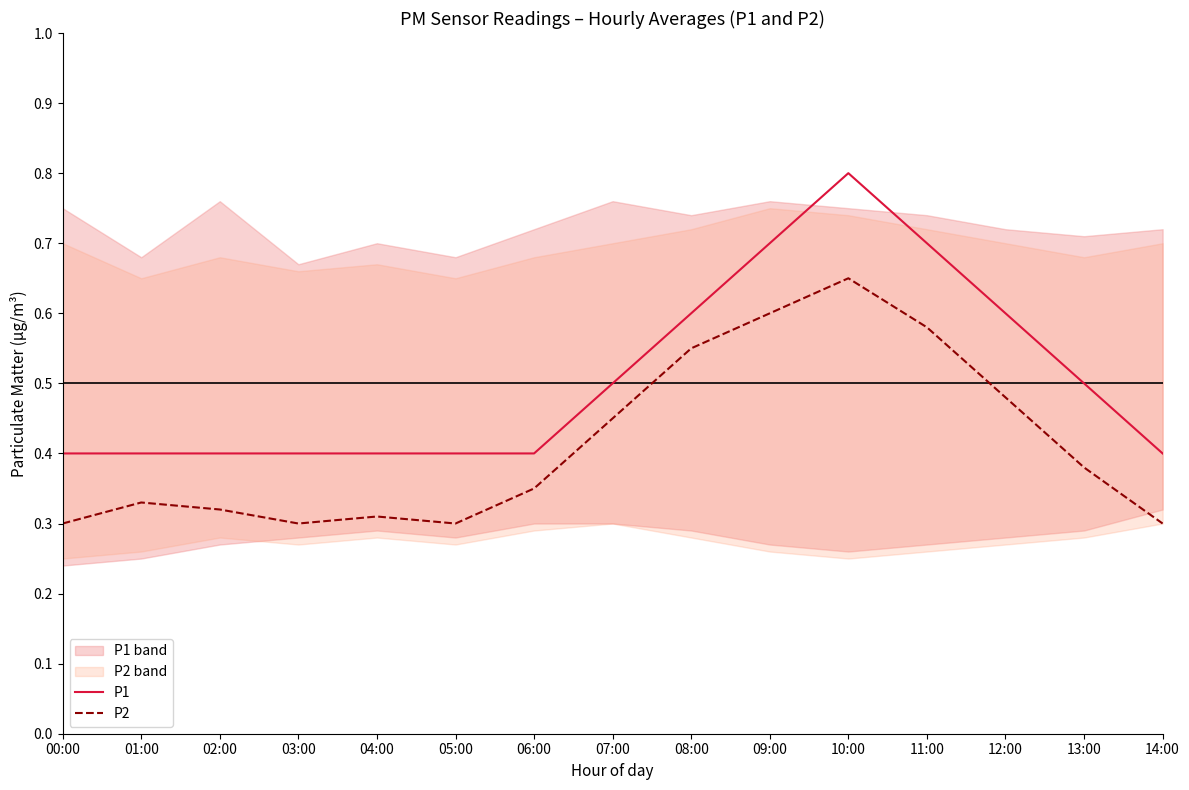

What is the average value of the P1 series?

0.5